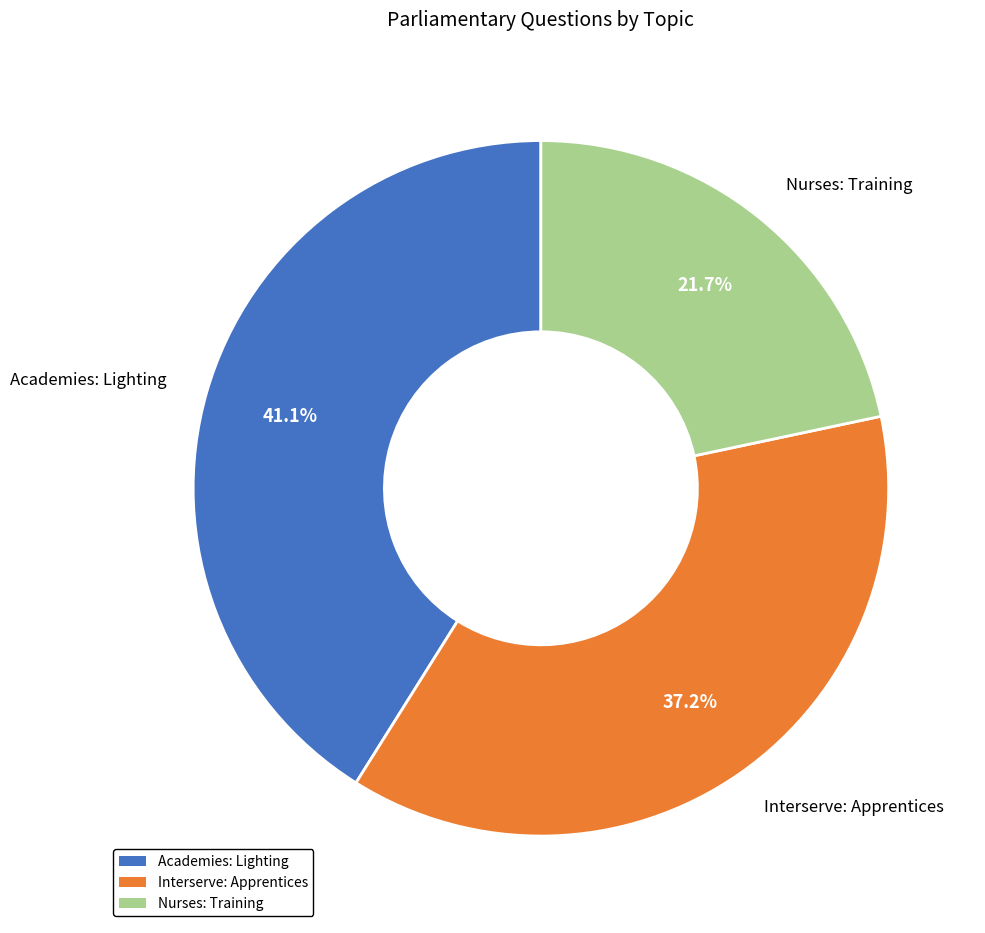

Rank the categories by value from highest to lowest.

Academies: Lighting, Interserve: Apprentices, Nurses: Training